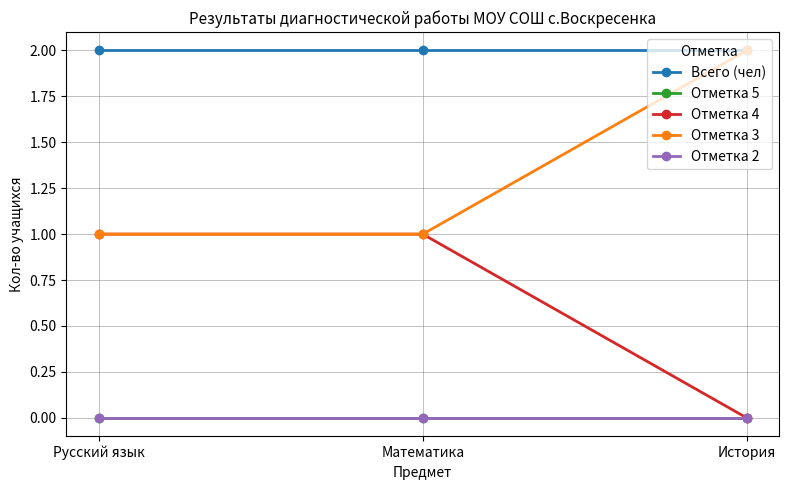

At how many categories does at least one series exceed 1?

3